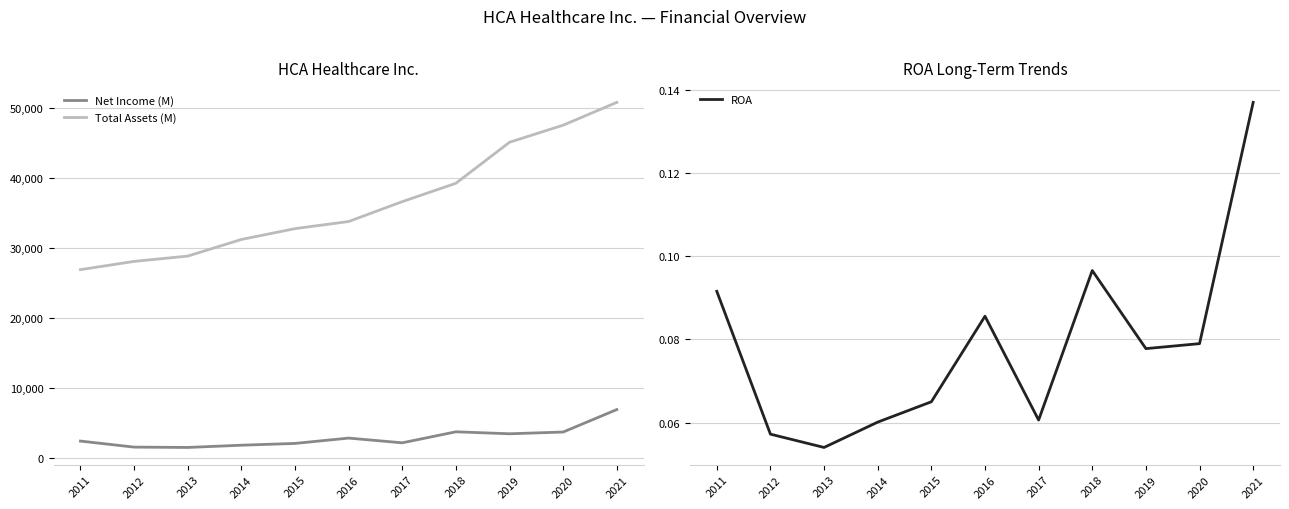

True or false: Total Assets (M) has a value of 51025.4 at 2014.

False